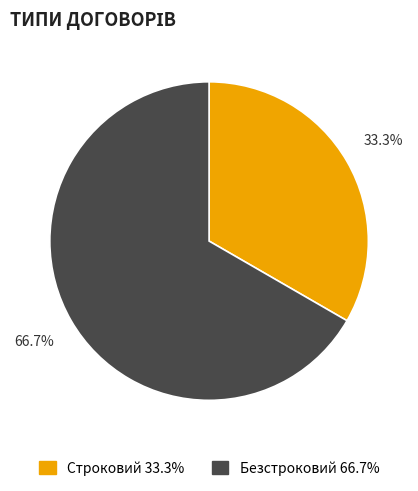

Is there any slice that represents more than half of the pie?

Yes